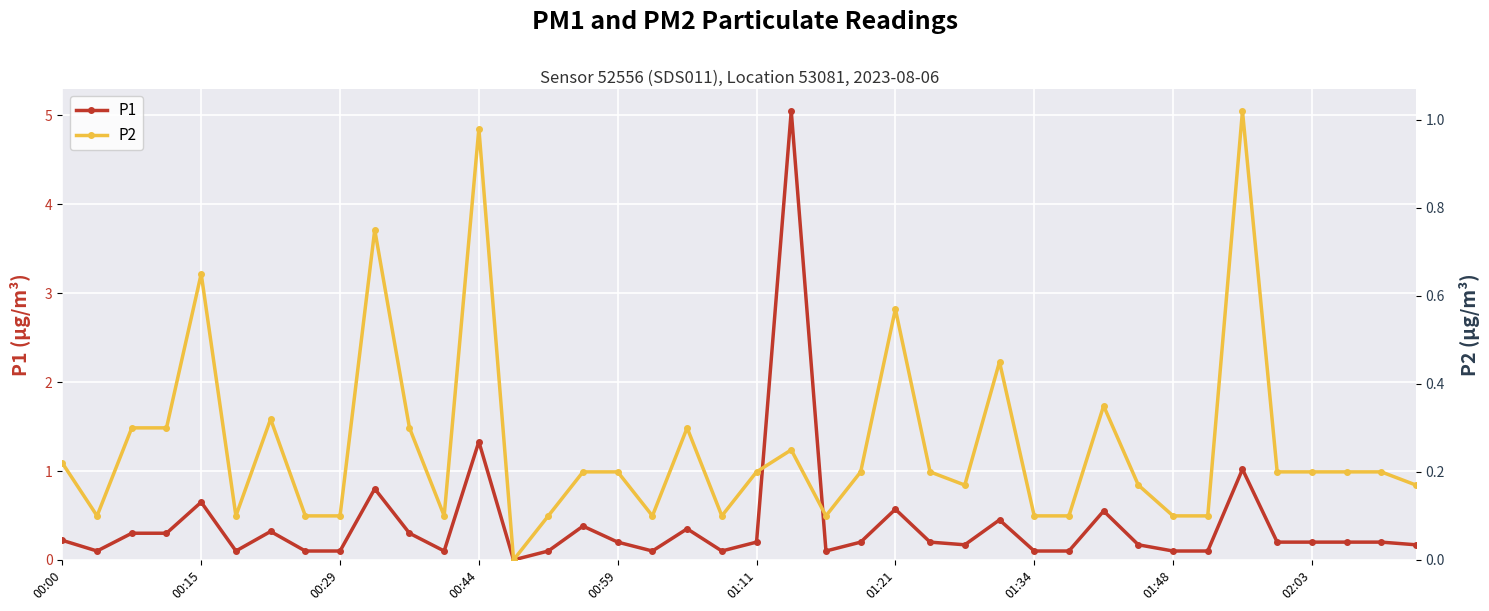

True or false: P1 has more than 1 interior local peaks.

True